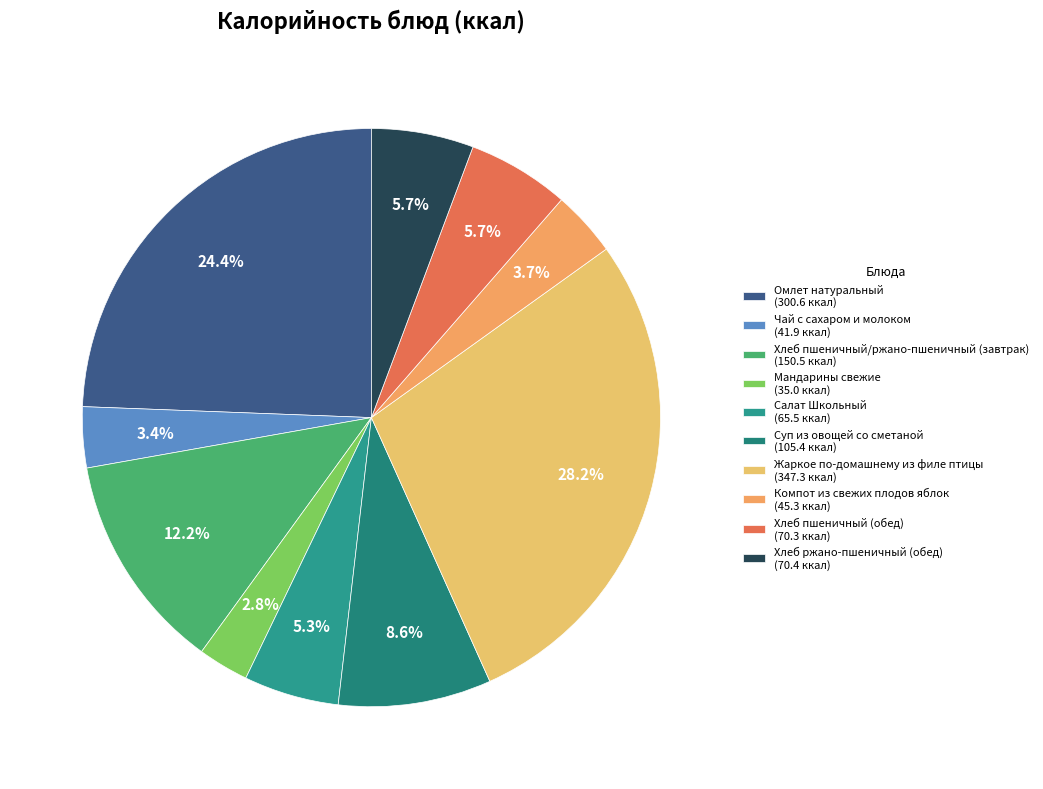

Does Чай с сахаром и молоком represent more than half of the total?

No